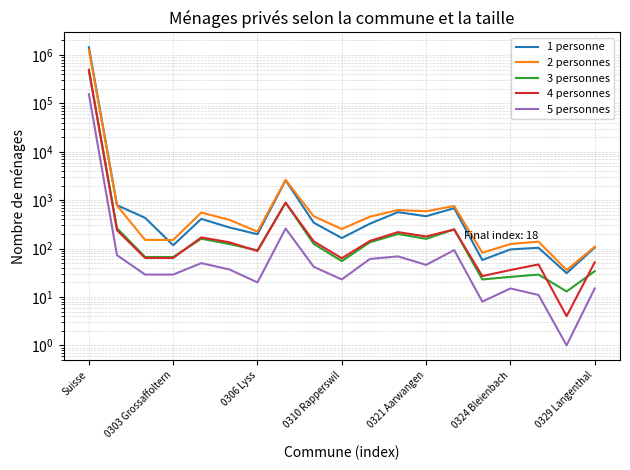

Which series has the widest spread of values?

1 personne